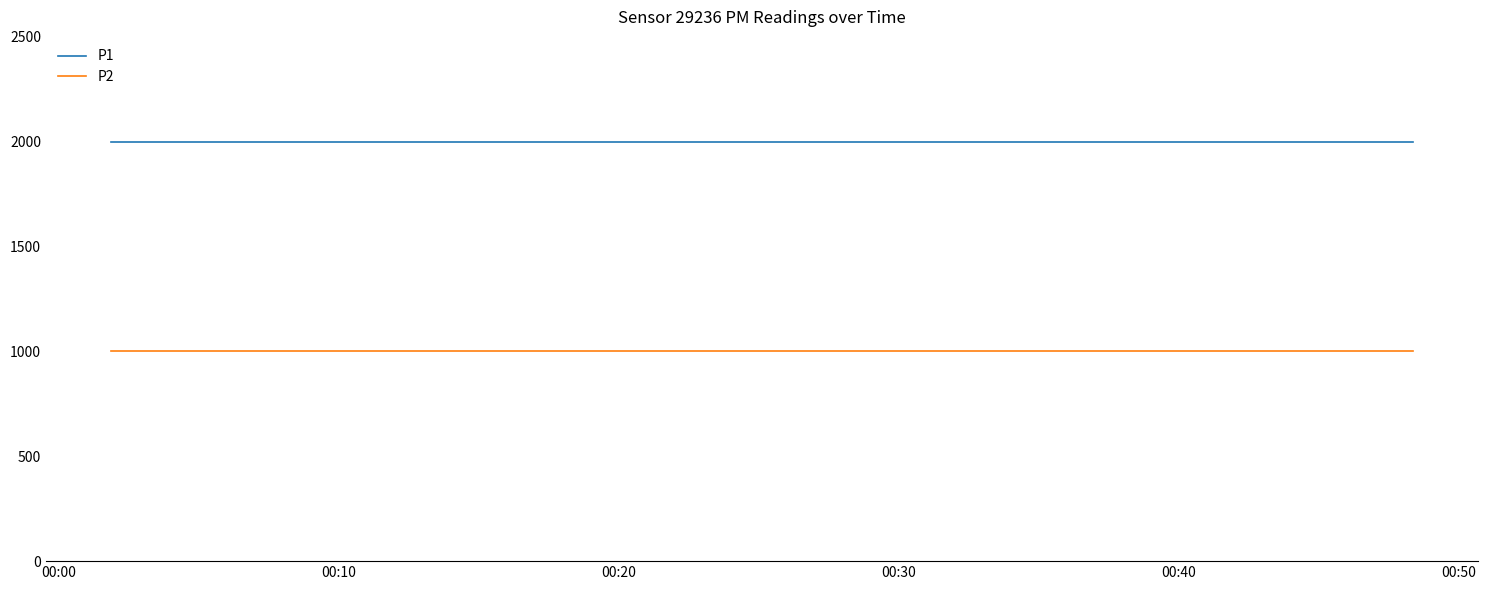

What is the minimum value shown in the chart?

999.9